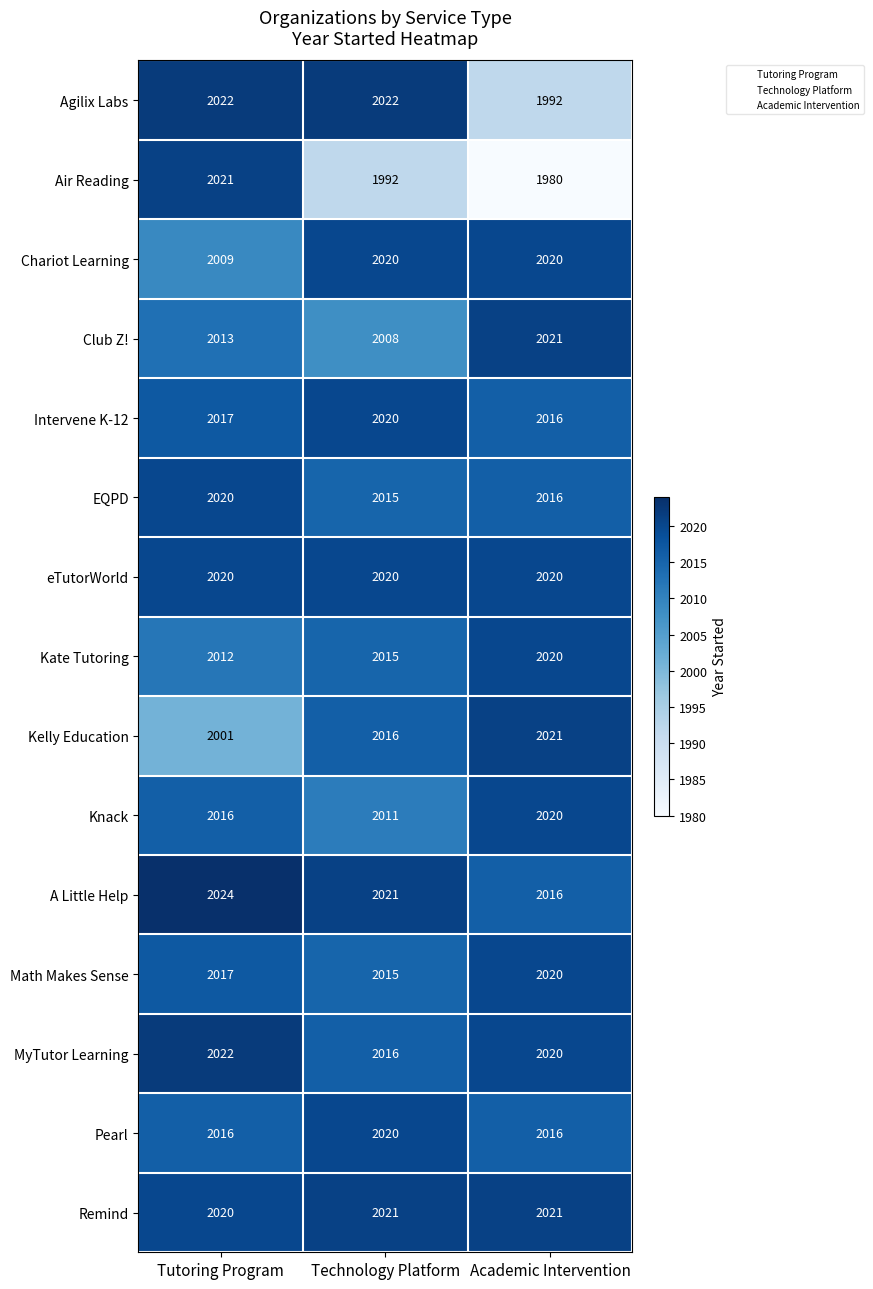

The value of Kate Tutoring at Technology Platform is 478. True or false?

False